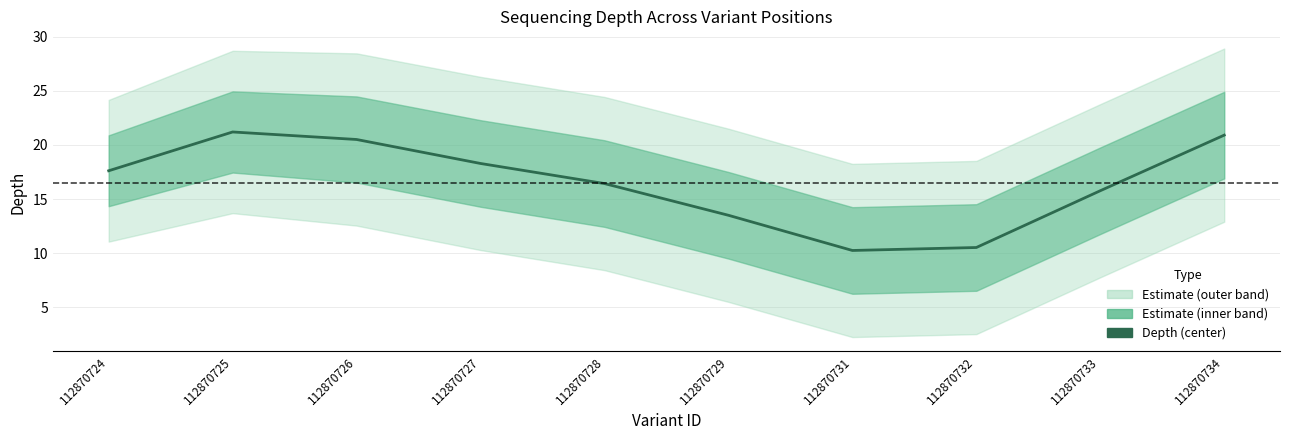

Reading right to left, list all the values displayed in this chart.

112870734=20.9	112870733=15.8	112870732=10.5	112870731=10.3	112870729=13.5	112870728=16.4	112870727=18.3	112870726=20.5	112870725=21.2	112870724=17.6